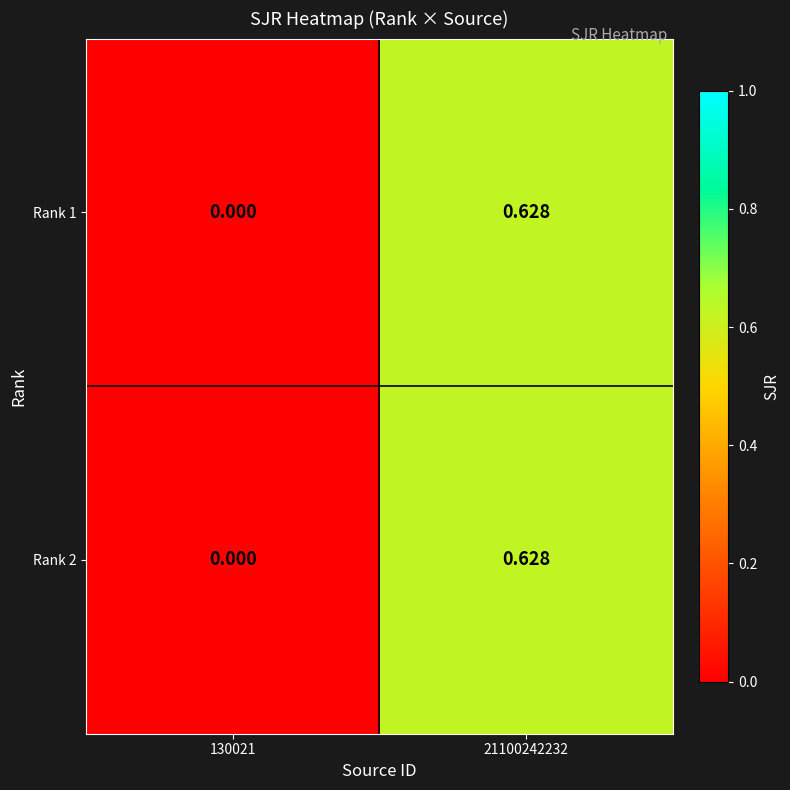

Is the value of Rank 2 at 21100242232 greater than the value of Rank 1 at 130021?

Yes